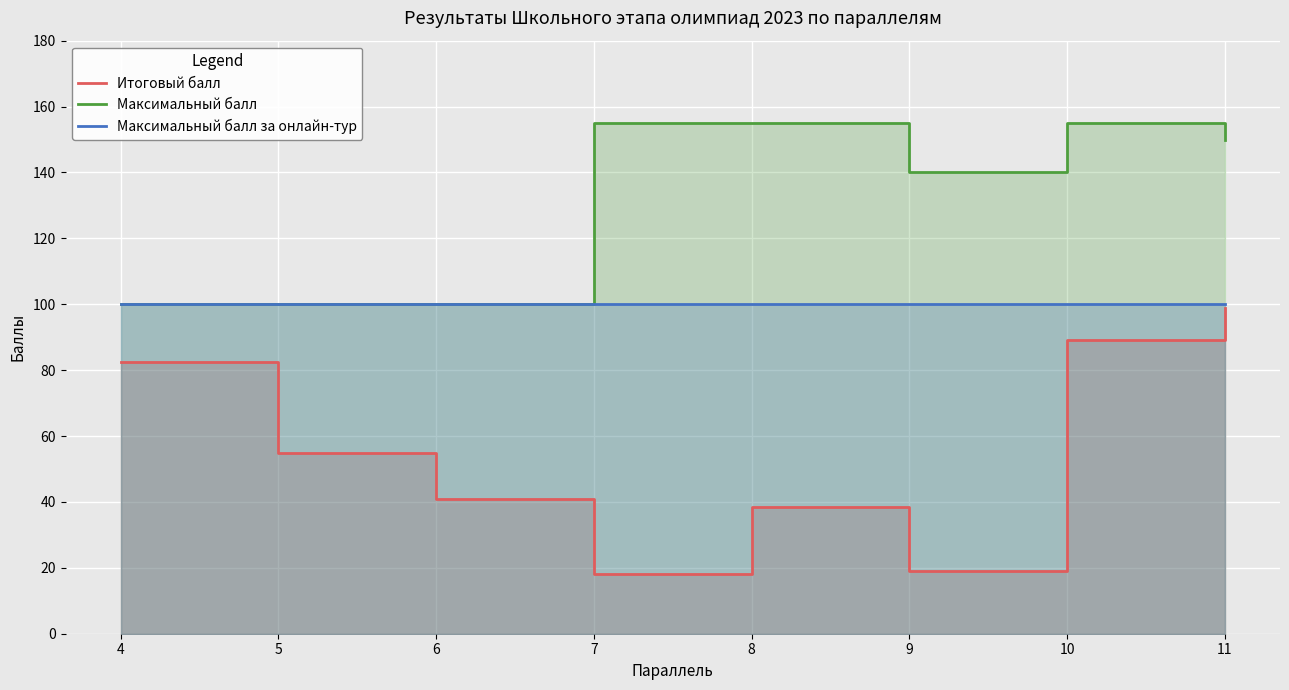

What is the approximate value of Максимальный балл at 10?

155.0